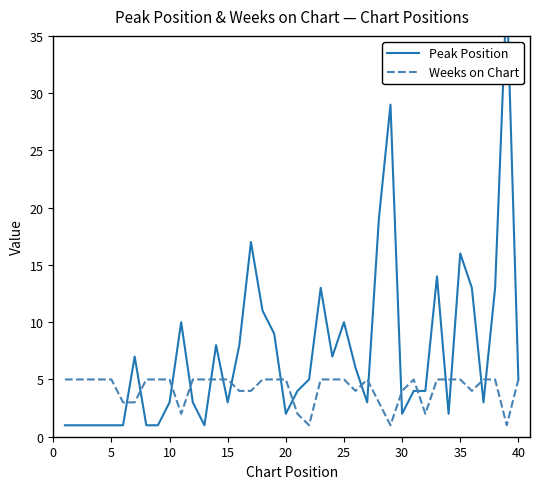

What is the maximum value for Weeks on Chart?

5